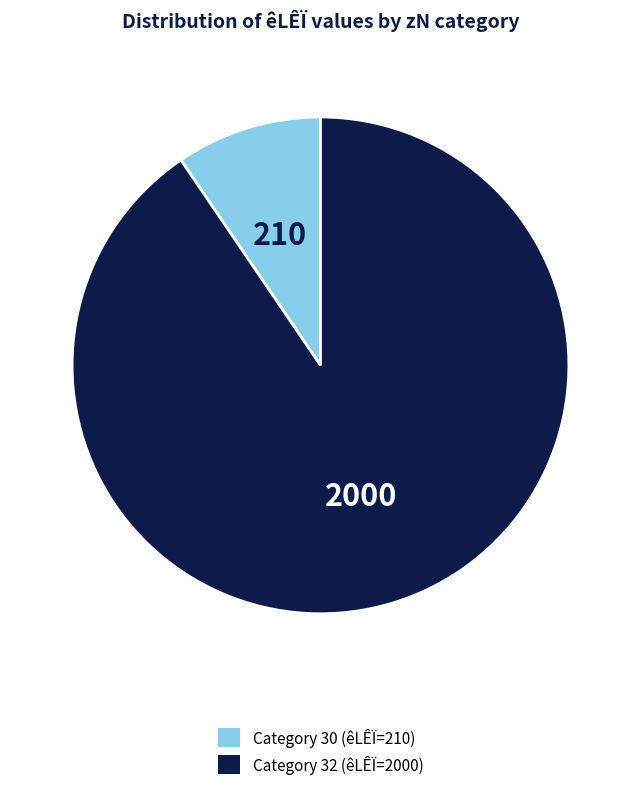

Is there a majority slice in this chart?

Yes